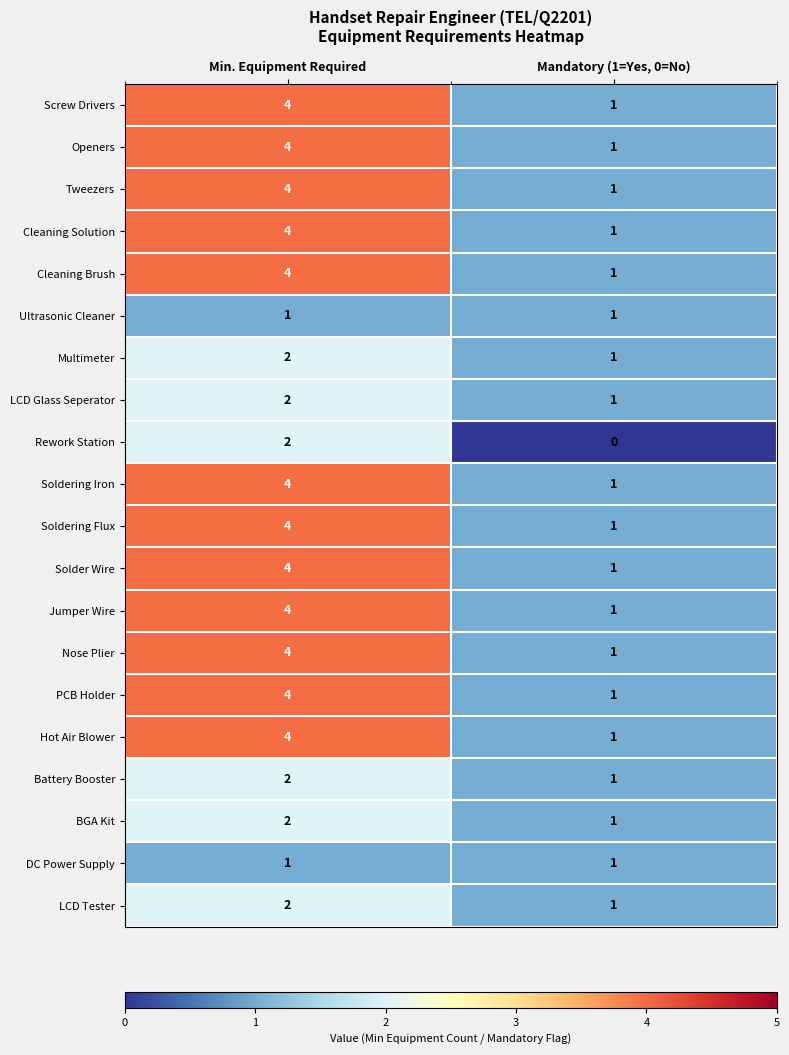

At which category does the chart reach its minimum across all series?

Mandatory (1=Yes, 0=No)